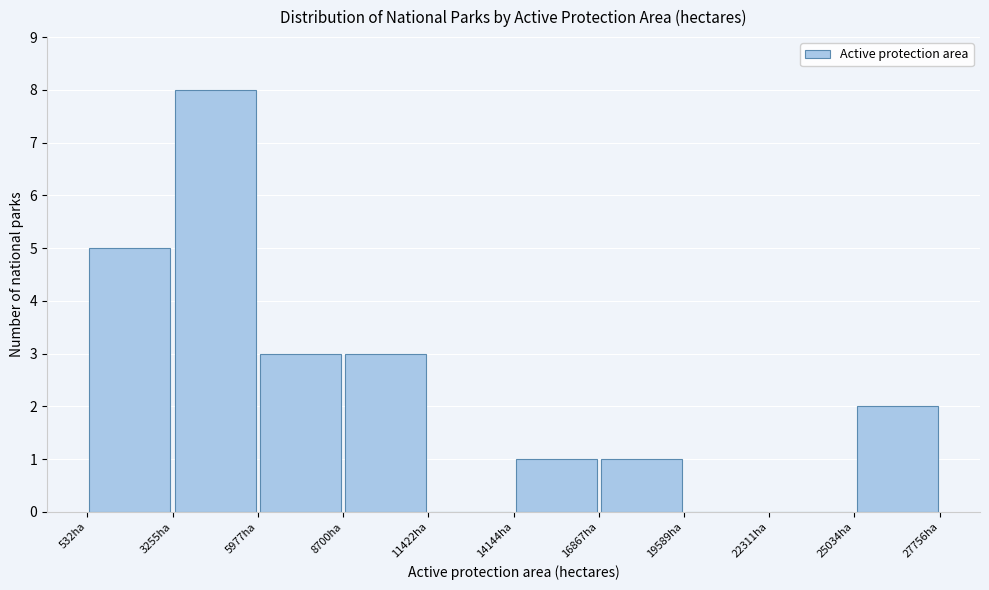

Reading left to right, transcribe this chart: for each bar, give the range it covers on the x-axis and its height. Neither the bar edges nor the heights are printed on the chart, so give them approximately, as read against the axes.

500 to 3500: 5
3500 to 6000: 8
6000 to 8500: 3
8500 to 11500: 3
11500 to 14000: 0
14000 to 17000: 1
17000 to 19500: 1
19500 to 22500: 0
22500 to 25000: 0
25000 to 28000: 2